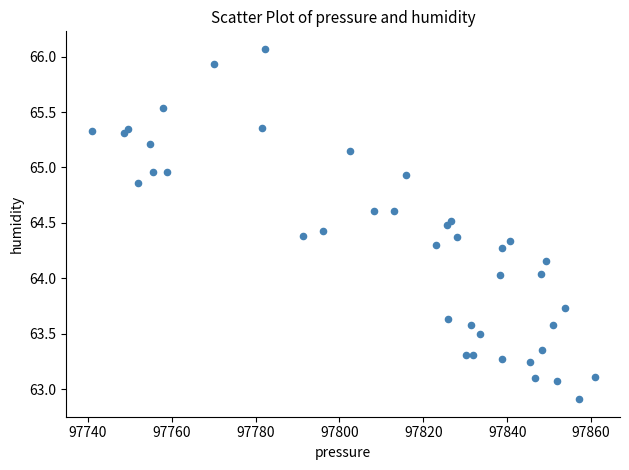

What is the range of X values (max minus min)?

120.0